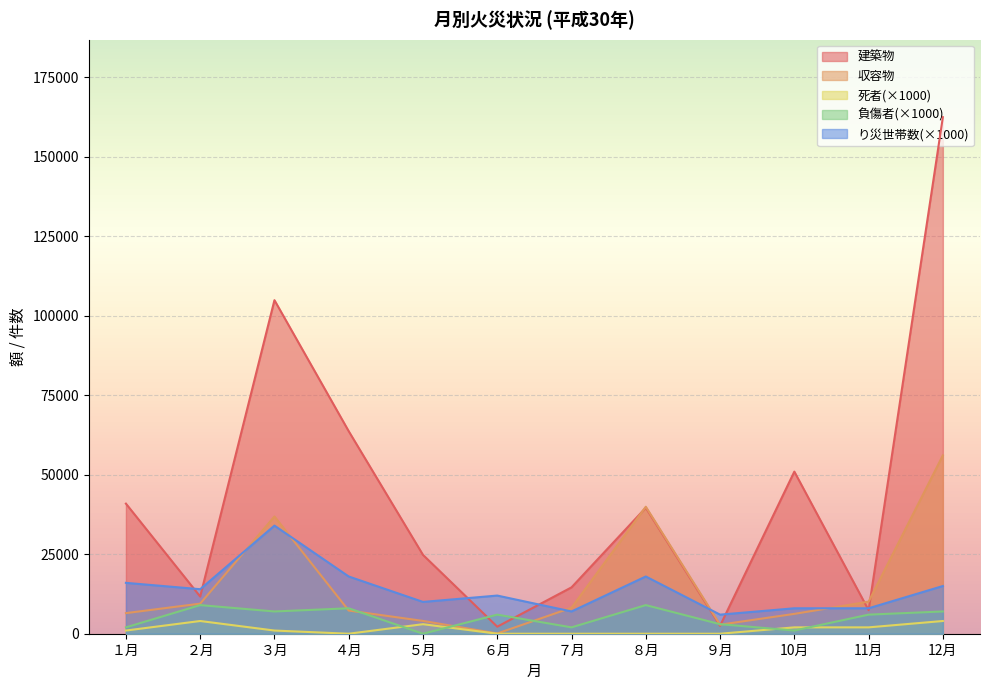

Is it true that り災世帯数 equals 15000 at 12月?

True